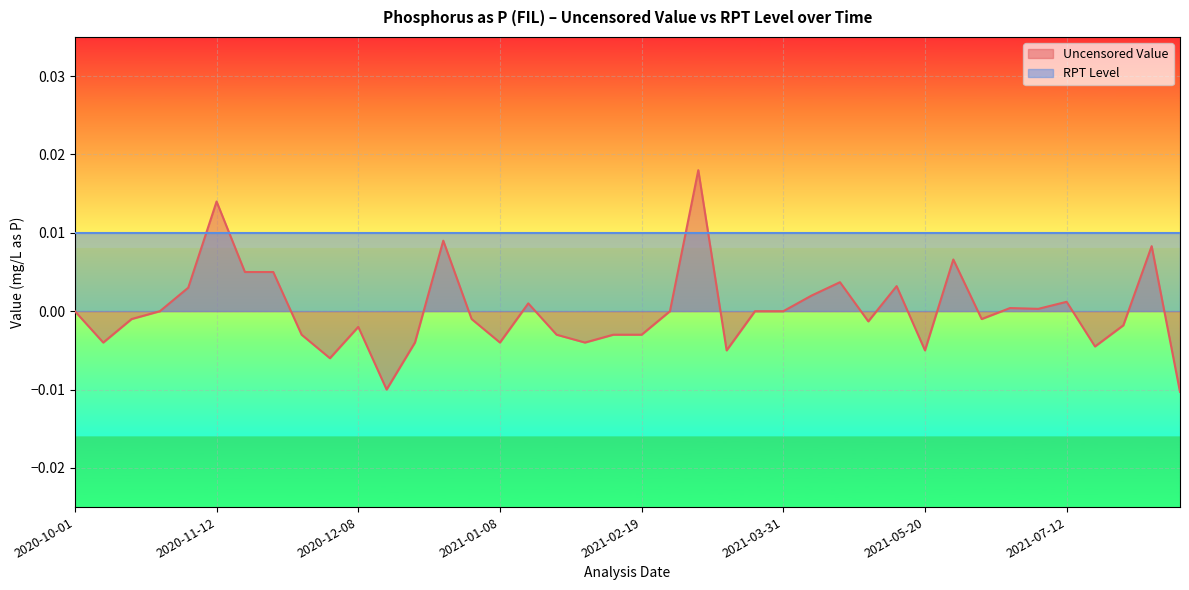

Which has a higher value, 2021-01-27 or 2021-06-04?

2021-06-04